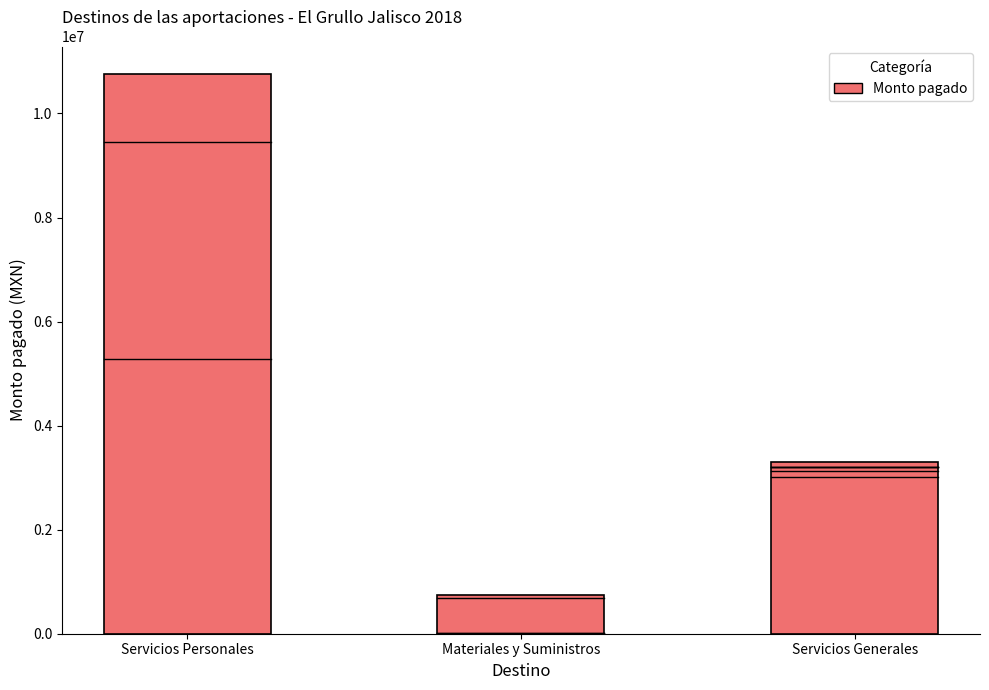

List the labels in order of value, largest first.

Servicios Personales, Servicios Generales, Materiales y Suministros